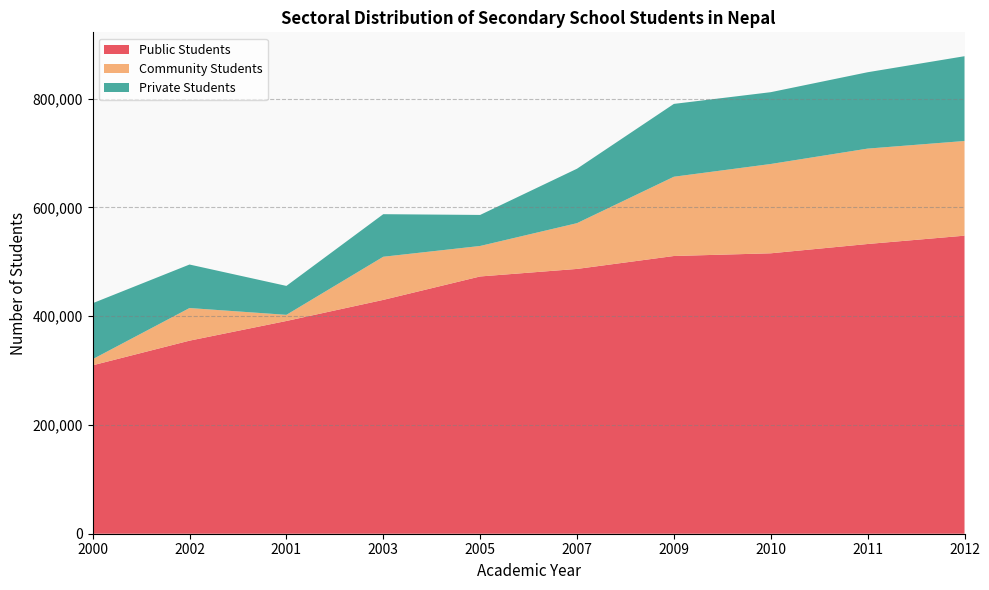

Reading left to right, list all the values displayed in this chart.

Public Students: 309664	355000	391191	429978	473052	486905	510674	515638	532741	548045
Community Students: 11275	60000	11275	79301	56075	84171	145750	164216	175413	174100
Private Students: 102915	80000	53213	78287	57050	100106	133924	132056	140415	155902